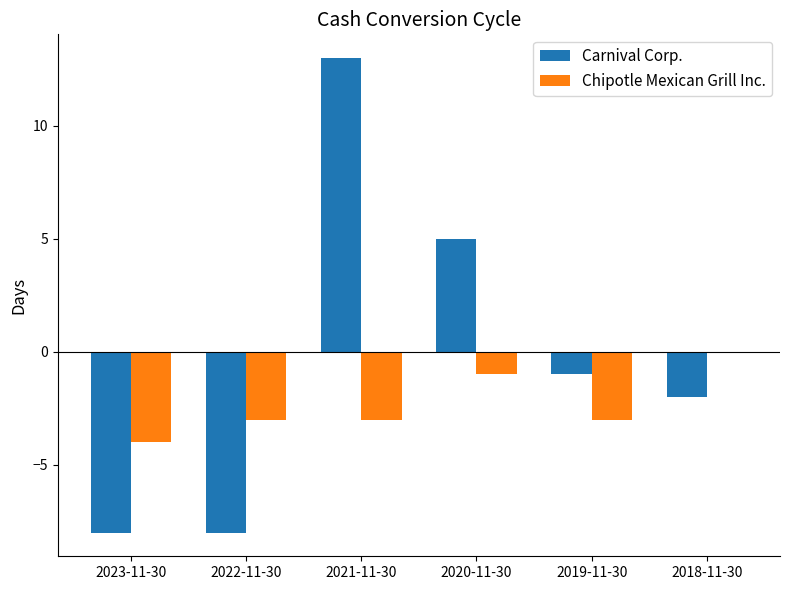

The Carnival Corp. series shows -3 at 2018-11-30. True or false?

False